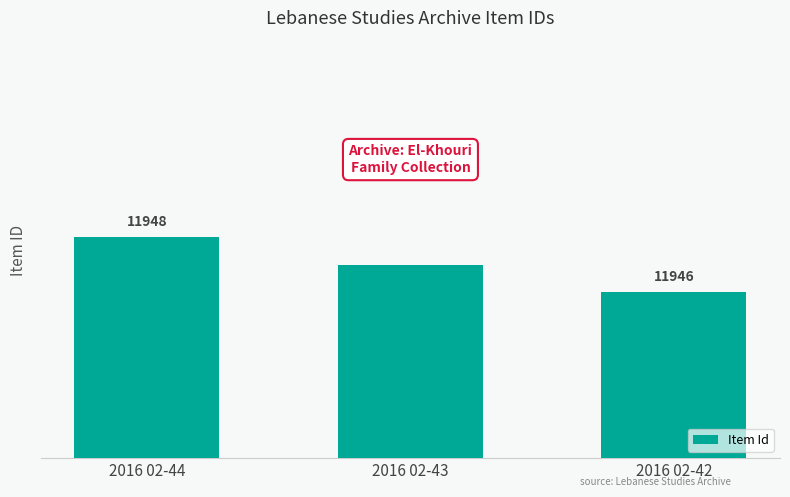

Which has a higher value, 2016 02-44 or 2016 02-43?

2016 02-44